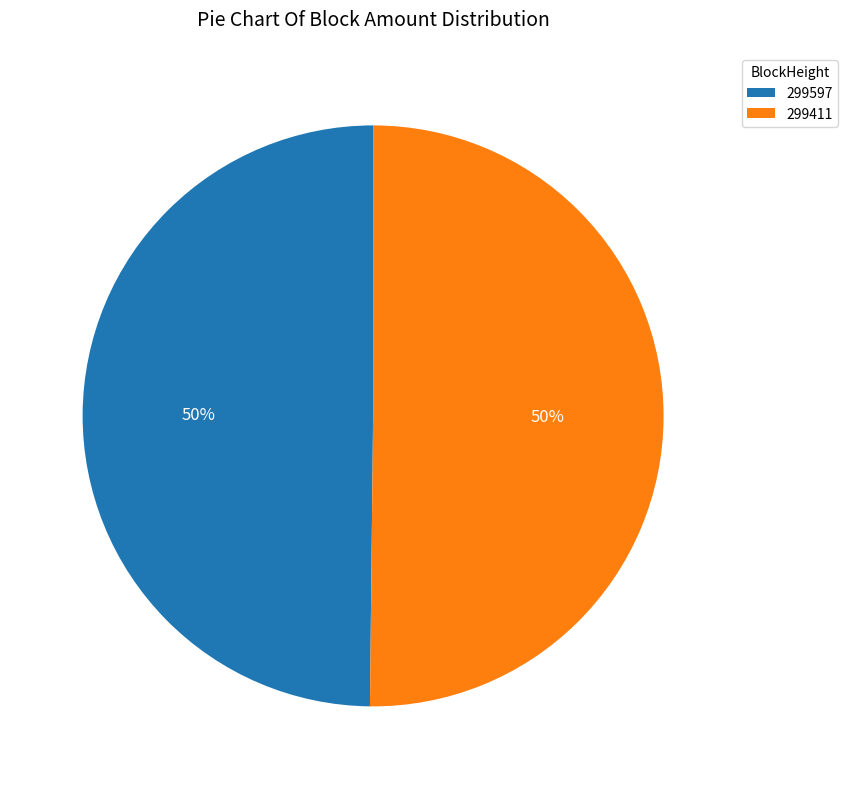

To the nearest percent, what percentage of the pie is 299411?

50%